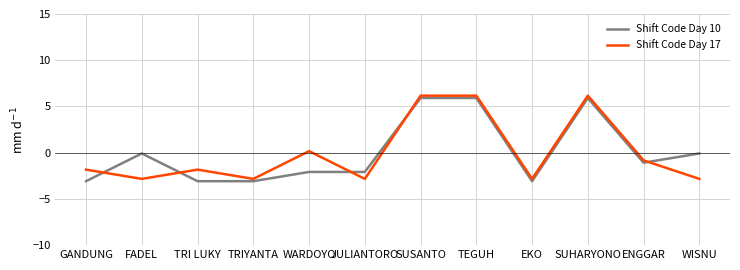

Reading left to right, what are all the values shown in this chart?

Shift Code Day 10: GANDUNG=-3.1	FADEL=-0.1	TRI LUKY=-3.1	TRIYANTA=-3.1	WARDOYO=-2.1	JULIANTORO=-2.1	SUSANTO=5.9	TEGUH=5.9	EKO=-3.1	SUHARYONO=5.9	ENGGAR=-1.1	WISNU=-0.1
Shift Code Day 17: GANDUNG=-1.8	FADEL=-2.8	TRI LUKY=-1.8	TRIYANTA=-2.8	WARDOYO=0.2	JULIANTORO=-2.8	SUSANTO=6.2	TEGUH=6.2	EKO=-2.8	SUHARYONO=6.2	ENGGAR=-0.8	WISNU=-2.8